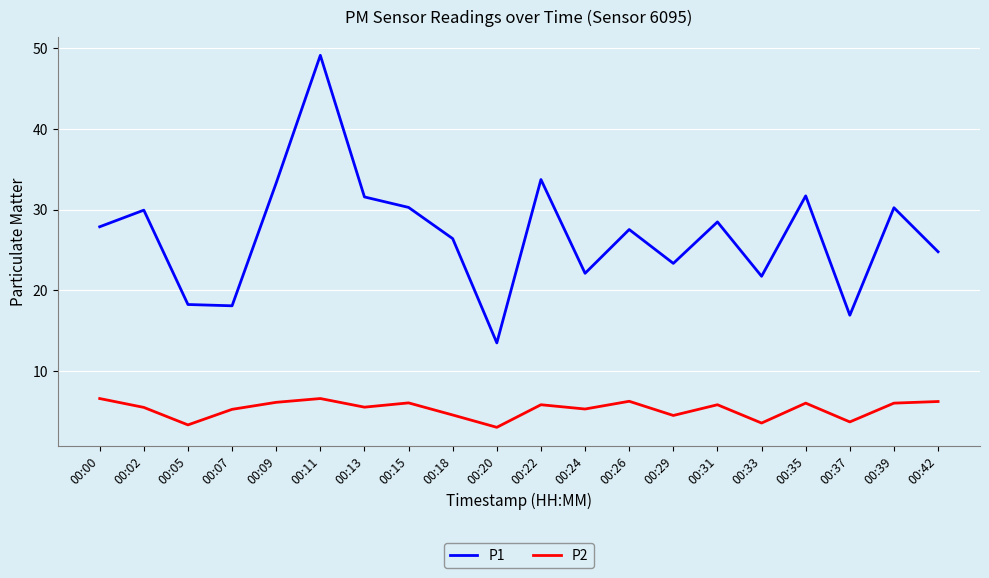

True or false: P1 has more than 1 interior local peaks.

True